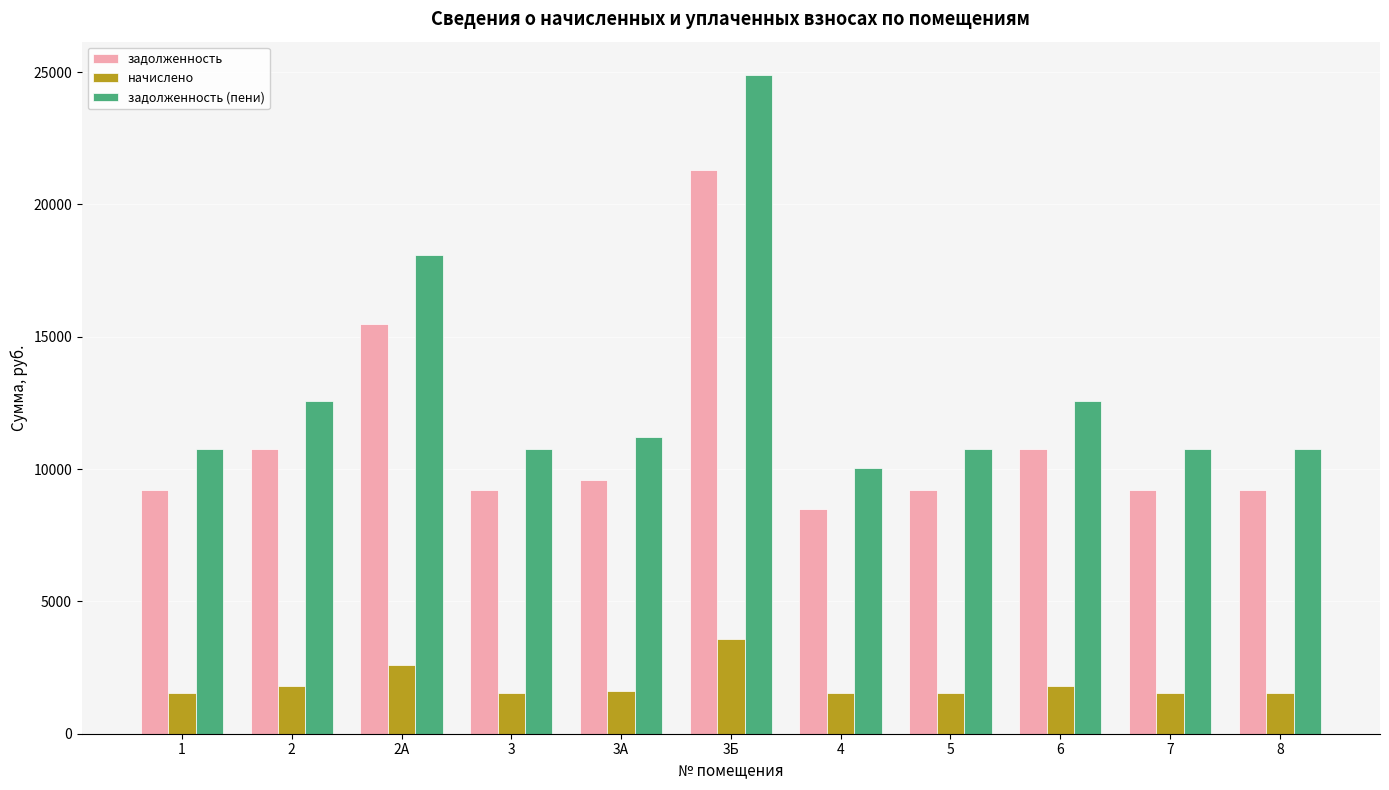

At 3Б, list the series in order from smallest to largest.

начислено, задолженность, задолженность (пени)